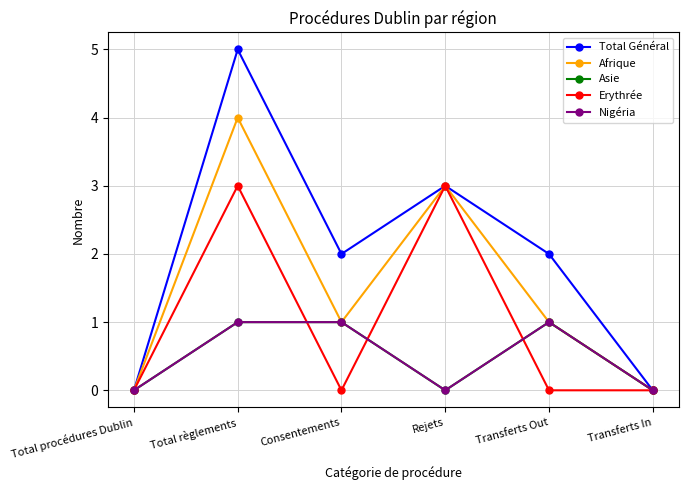

Is this an area chart (filled region under the line)?

No